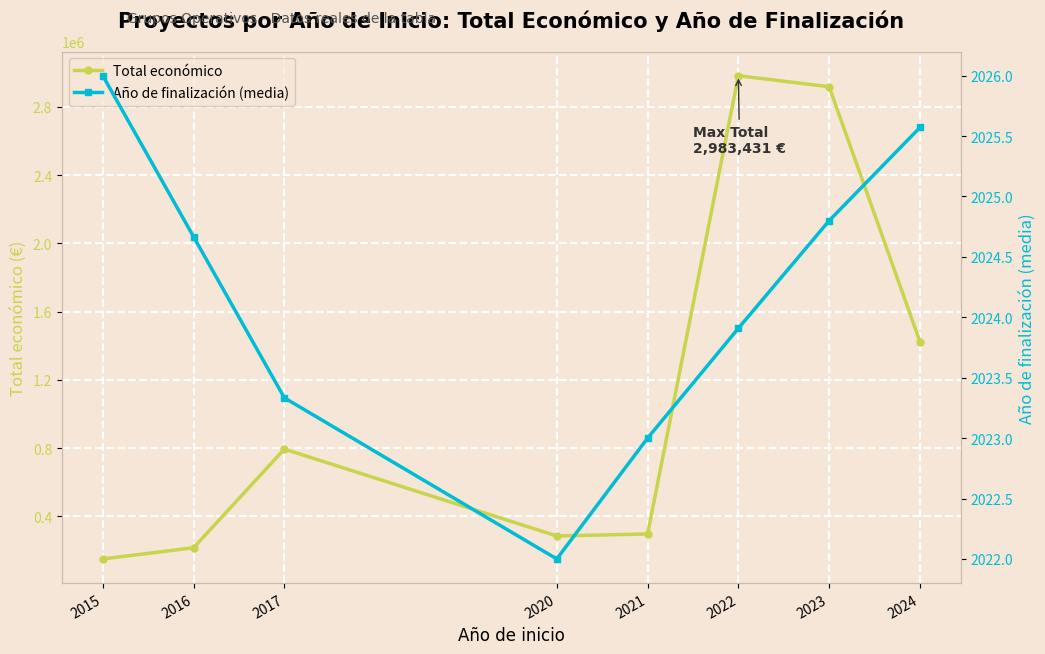

What is the sum of the Total económico values at 2022 and 2017?

3777474